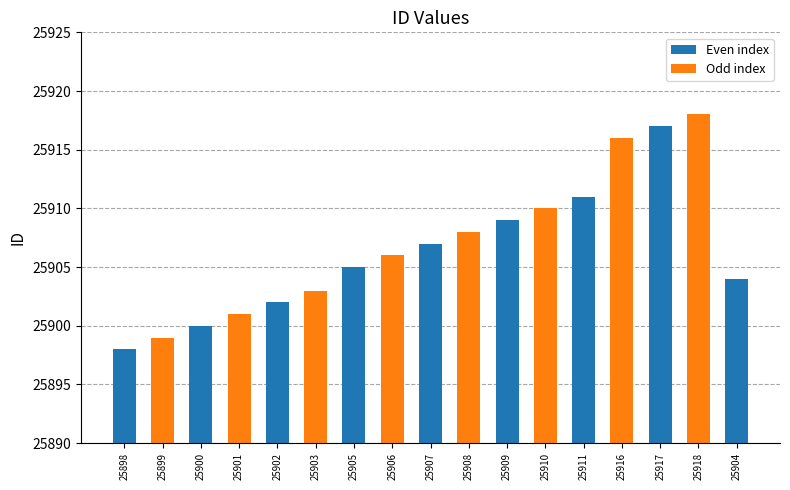

Count the number of categories in the chart.

17